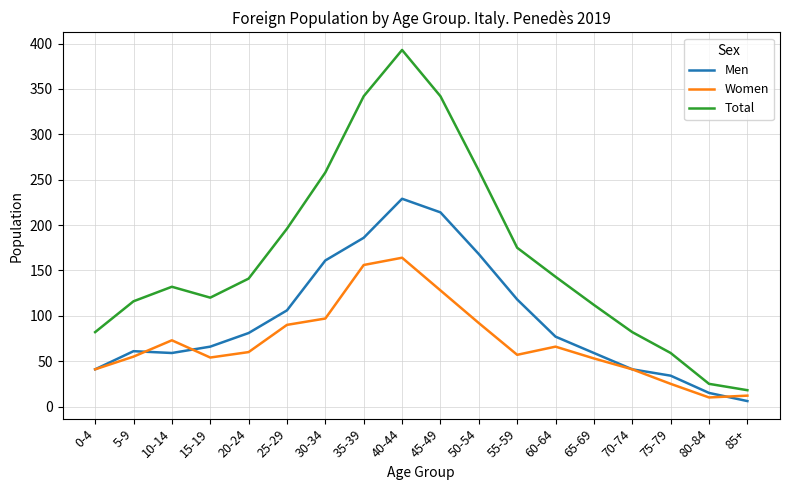

What position from the left is 20-24?

5